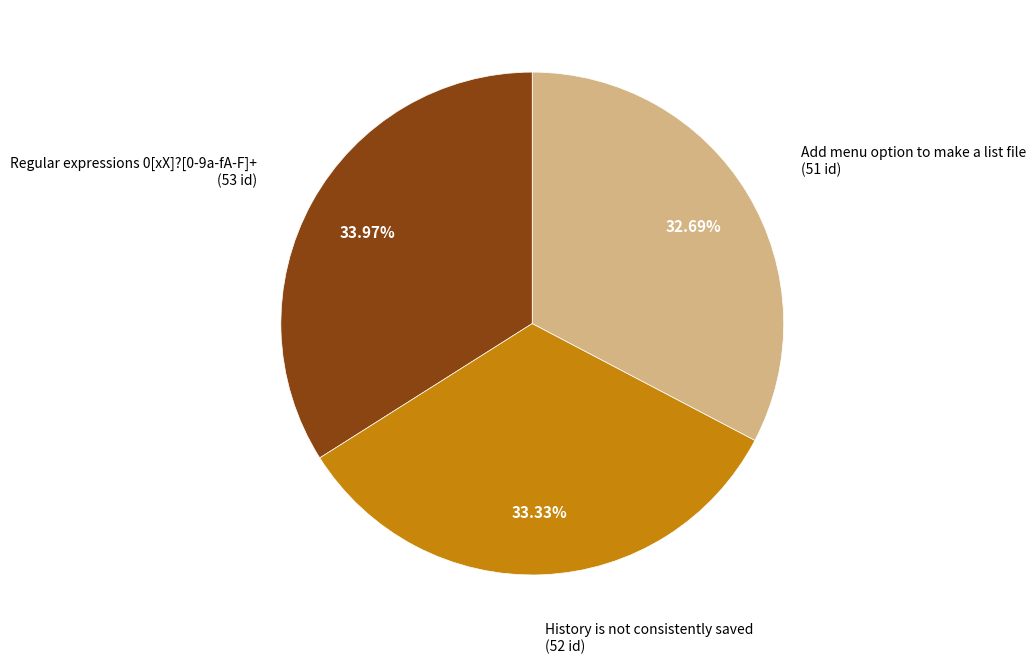

Is there a majority slice in this chart?

No